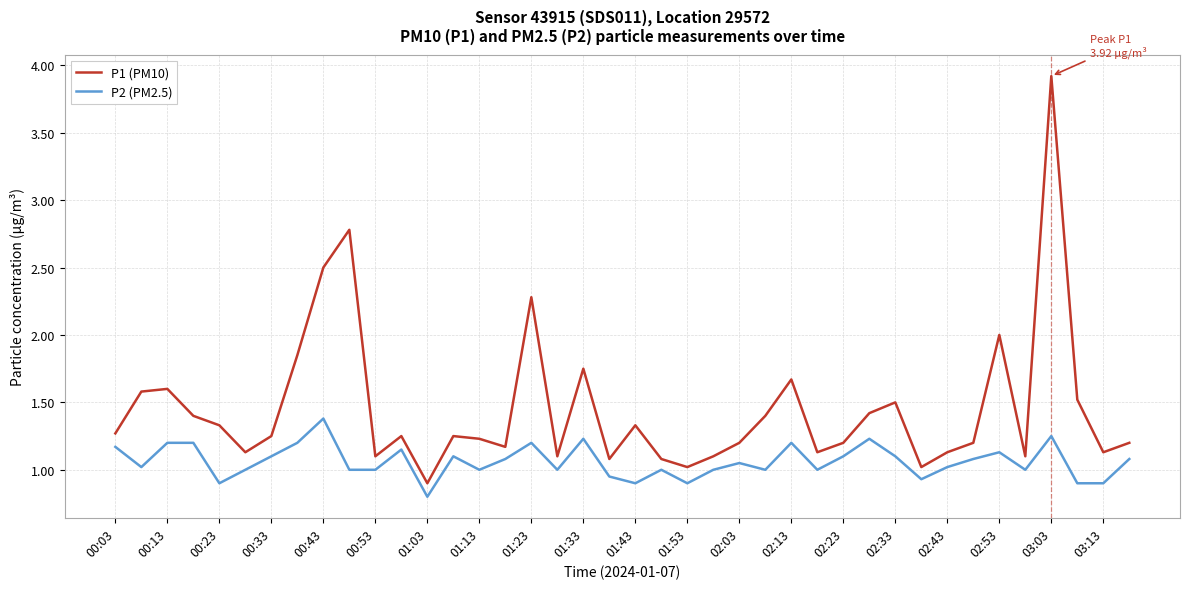

Which series has the widest spread of values?

P1 (PM10)